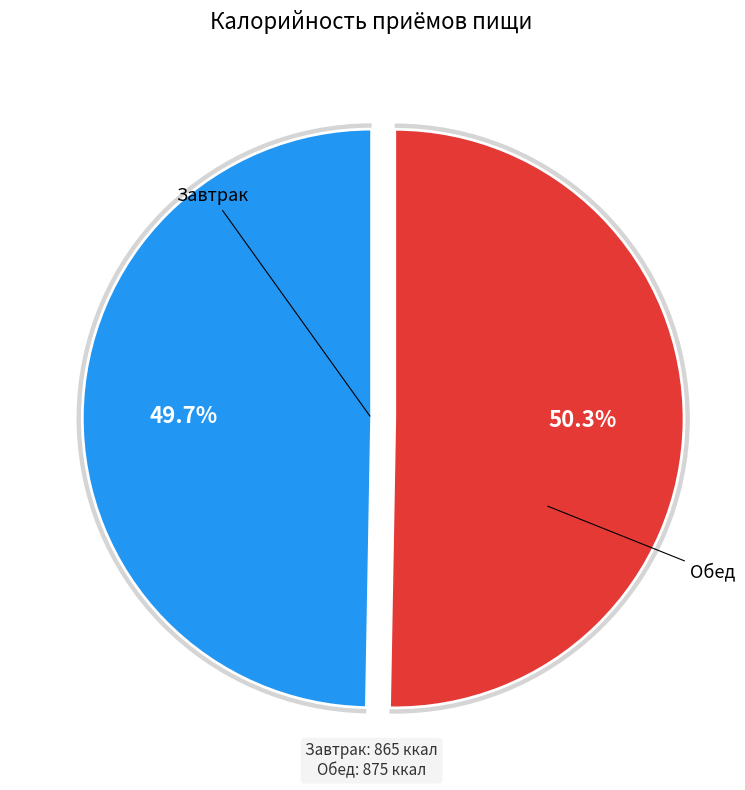

What is the change in value from Завтрак to Обед?

+10